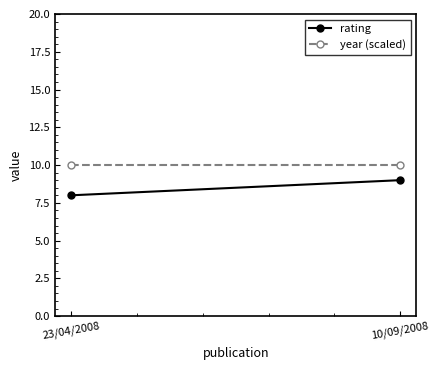

Which category has the highest value across all series?

23/04/2008